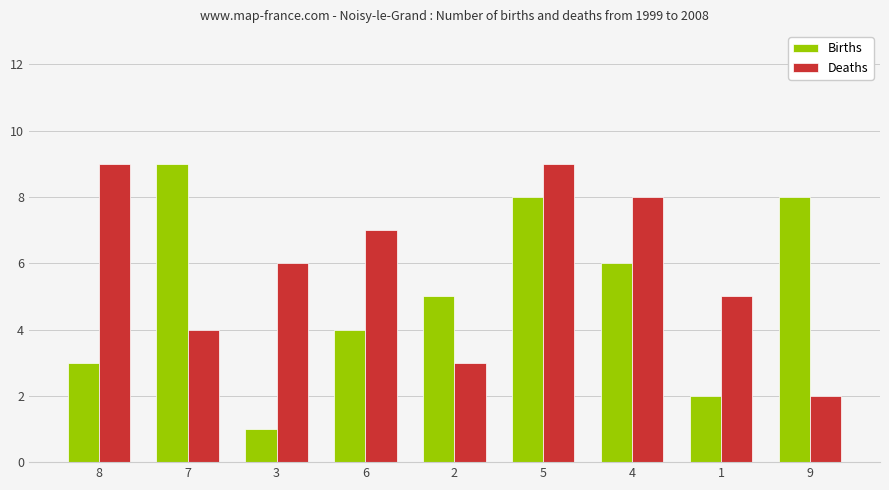

Which category has the lowest value in the Births series?

3